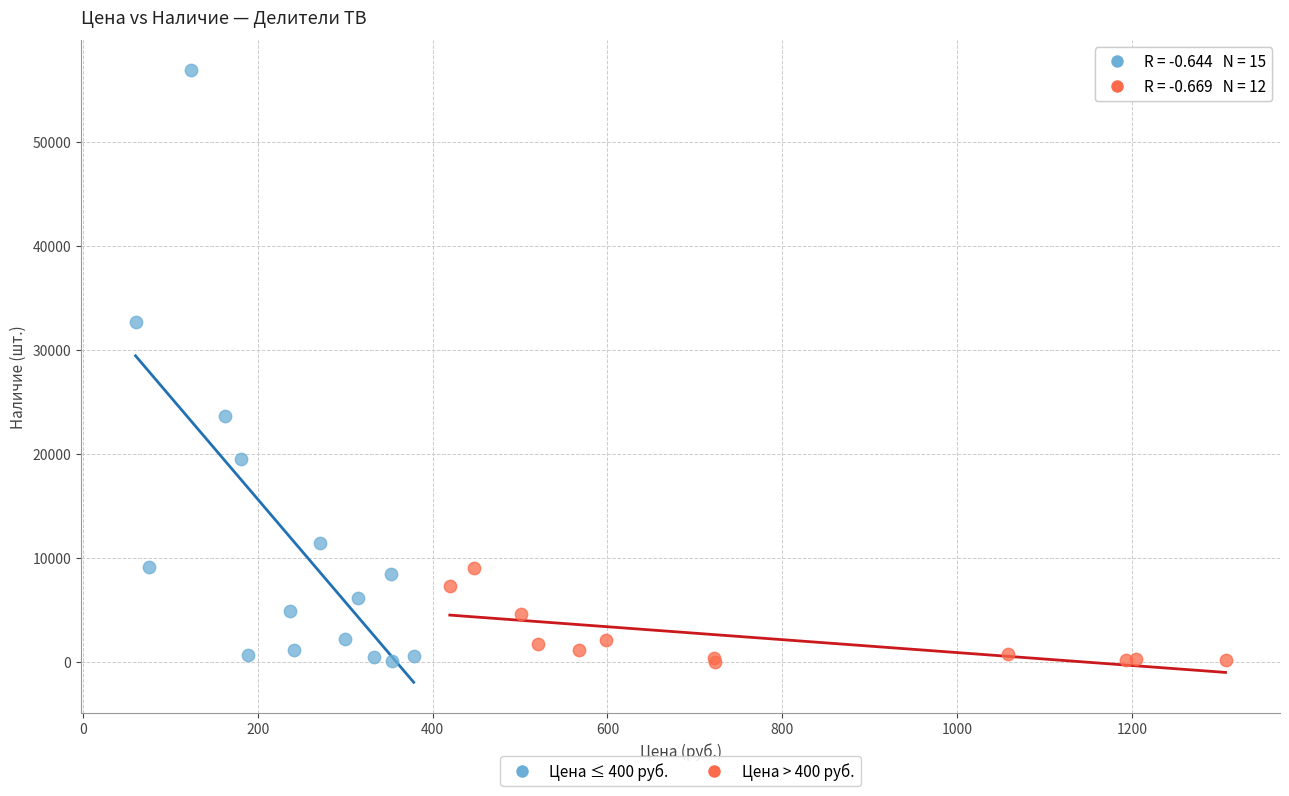

Which series reaches the maximum Y coordinate?

Цена ≤ 400 руб.